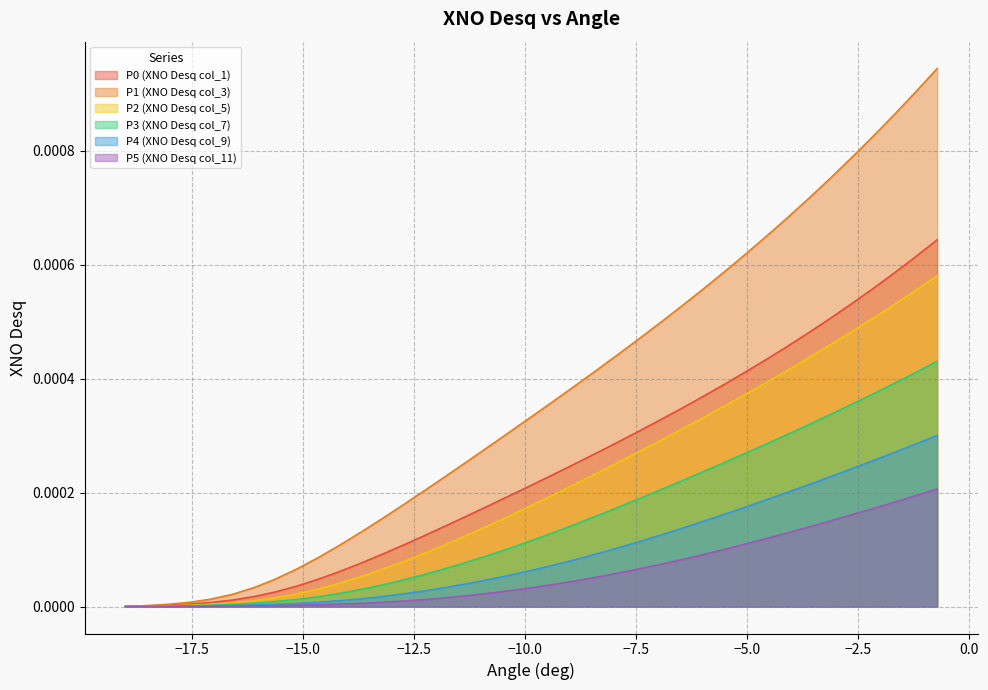

At how many categories does at least one series exceed 0?

39